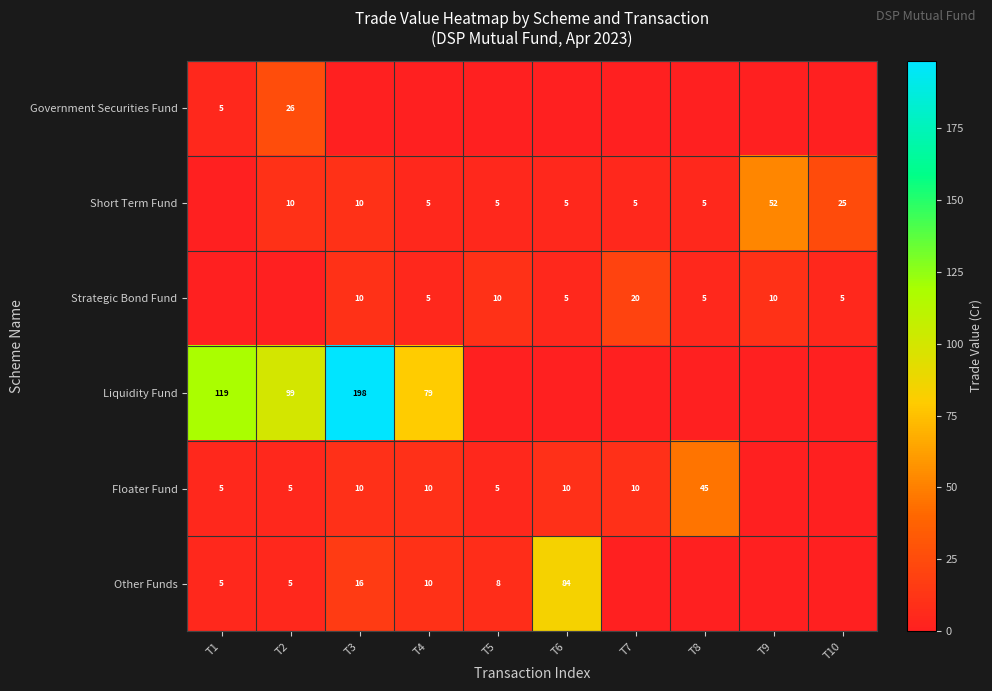

What is the spread (max minus min) of values at T9?

52.0